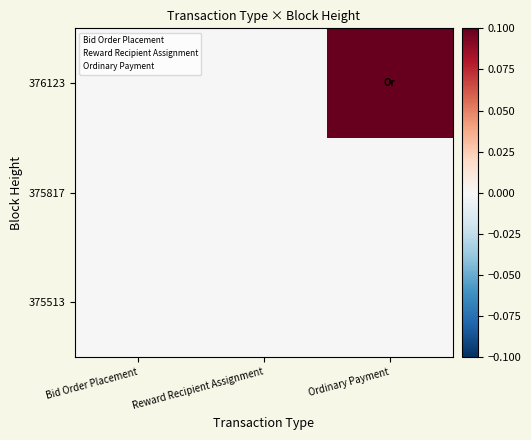

At how many categories does at least one series exceed 0?

1